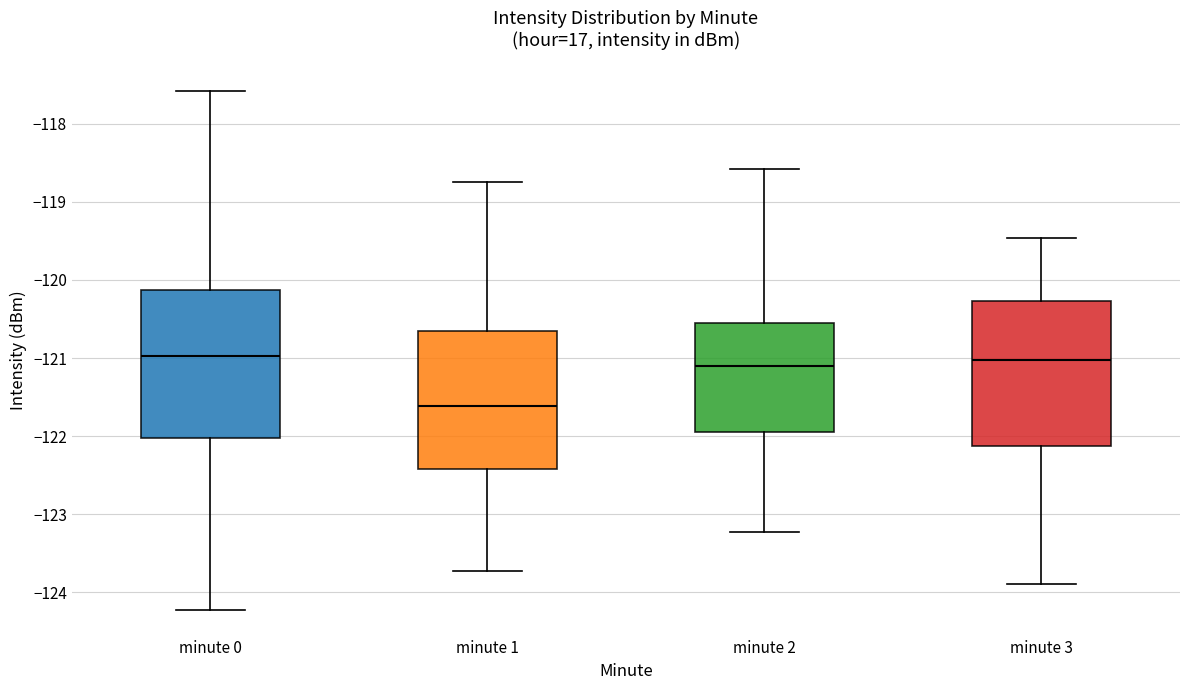

Which box has the lowest median line?

minute 1